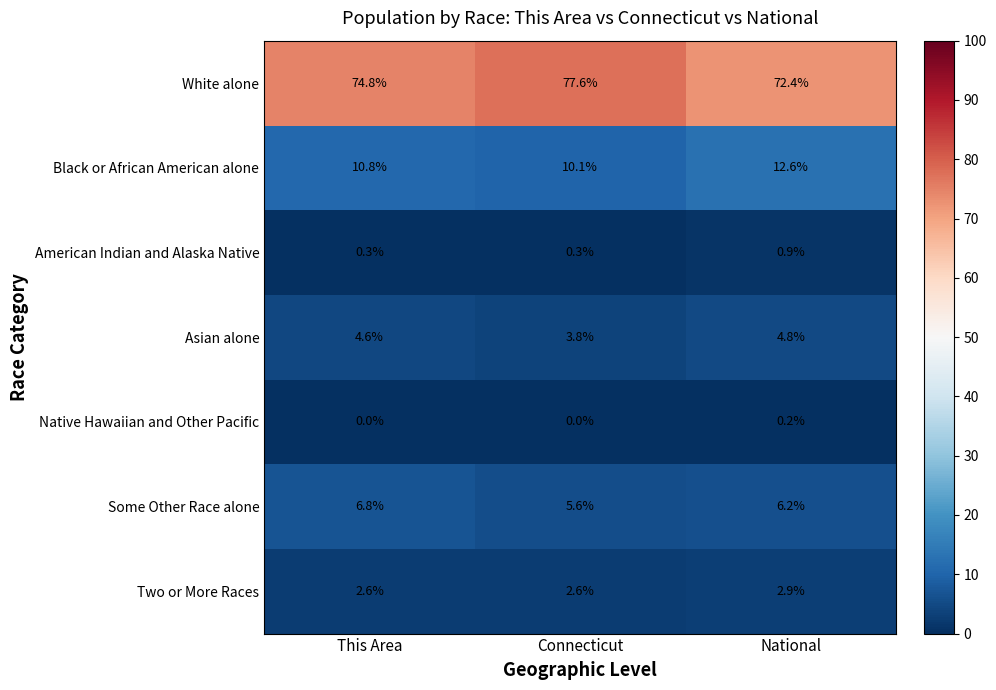

True or false: Two or More Races has a value of 2.6 at This Area.

True